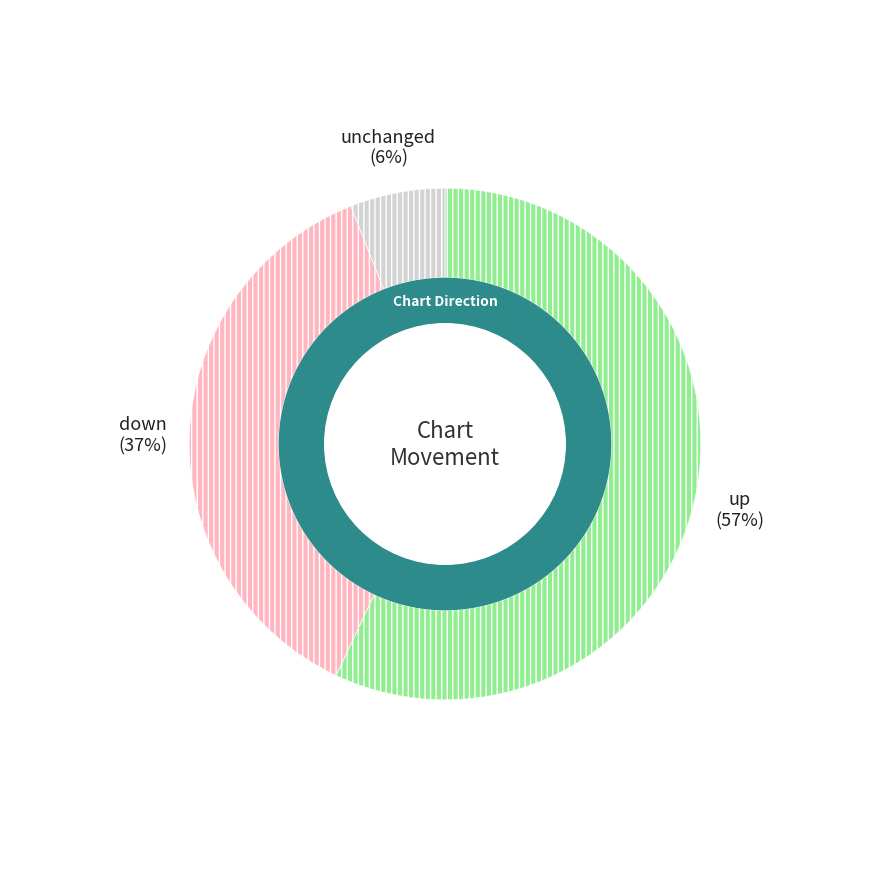

Does down account for over 50% of the chart?

No